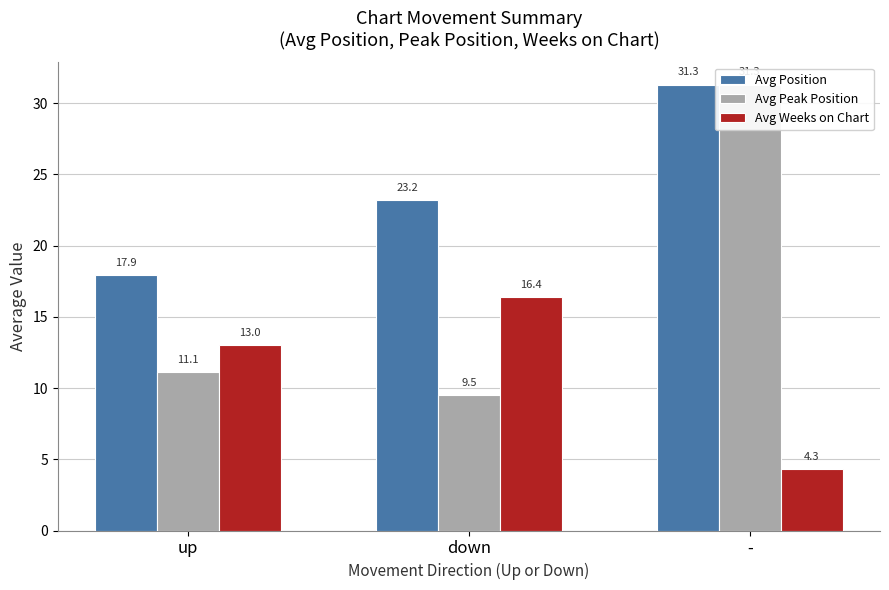

How many bars are there in each group?

3